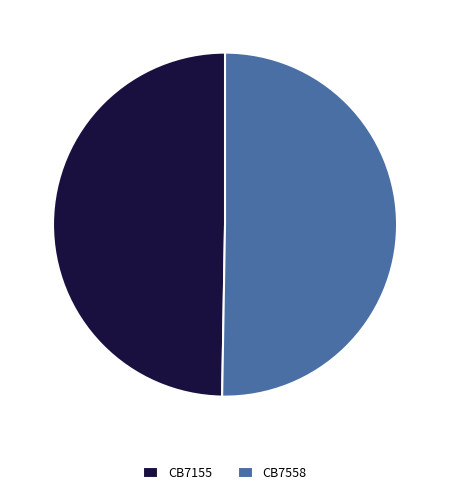

How many segments does this pie chart have?

2